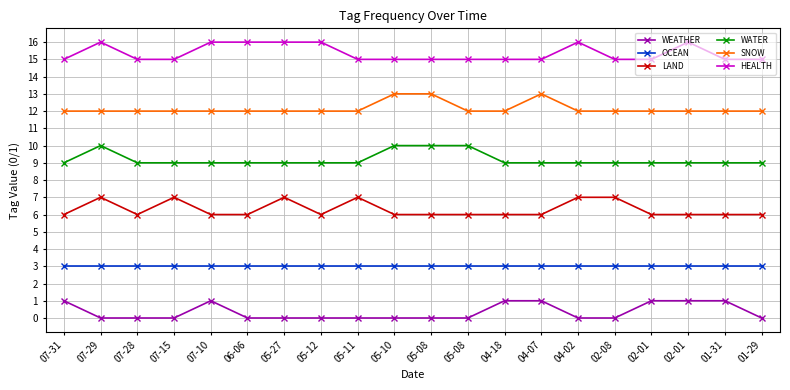

At which label does OCEAN reach its peak?

07-31